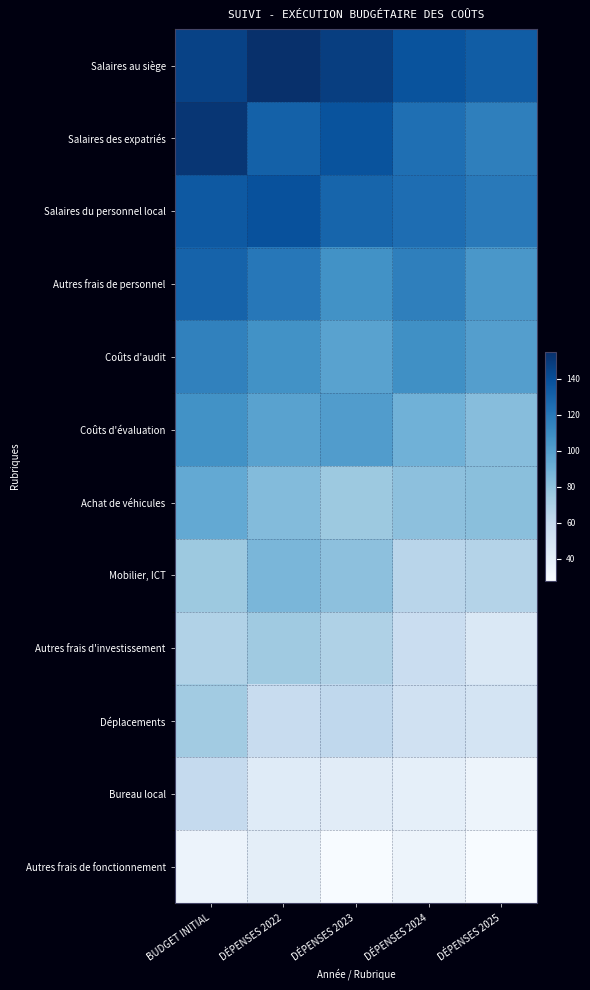

At which category is the sum across all series the highest?

BUDGET INITIAL